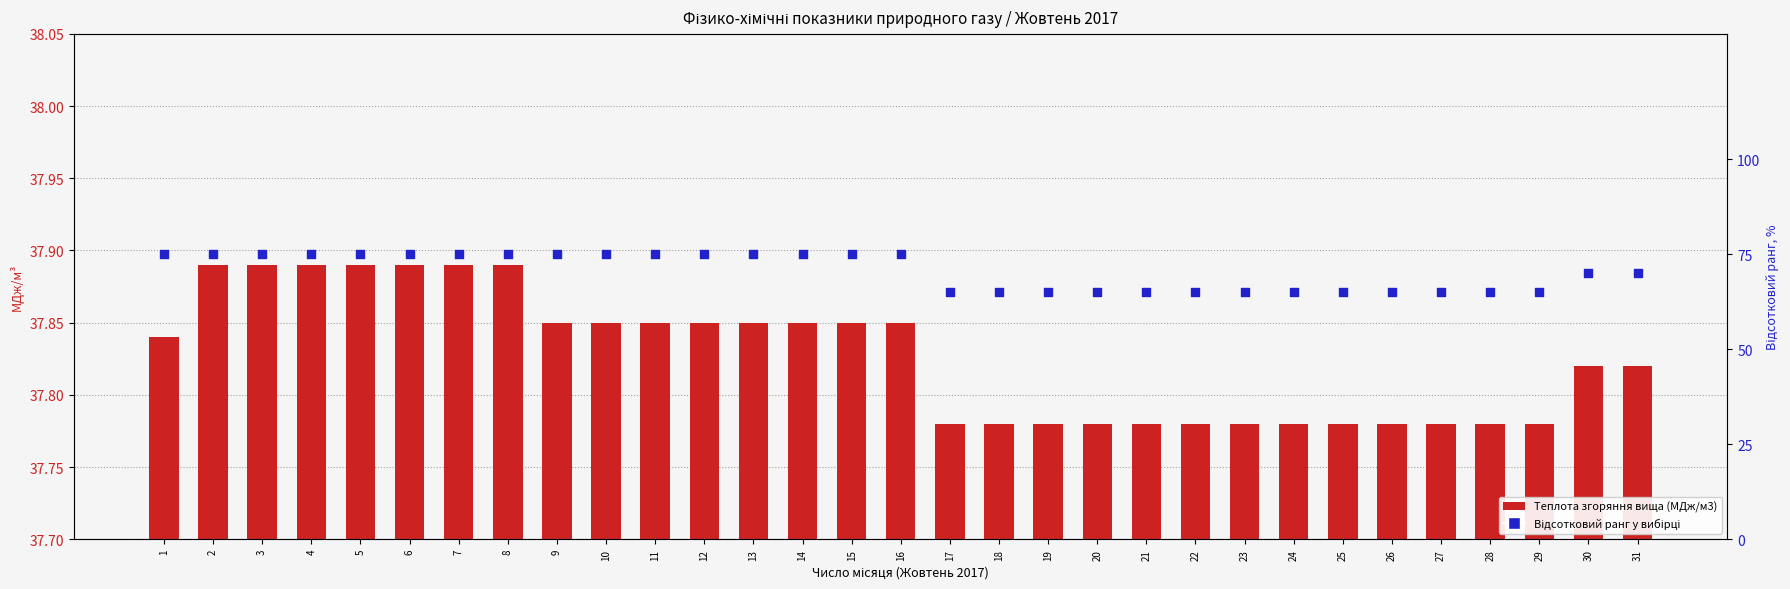

Which series contains the highest Y value?

Відсотковий ранг у вибірці